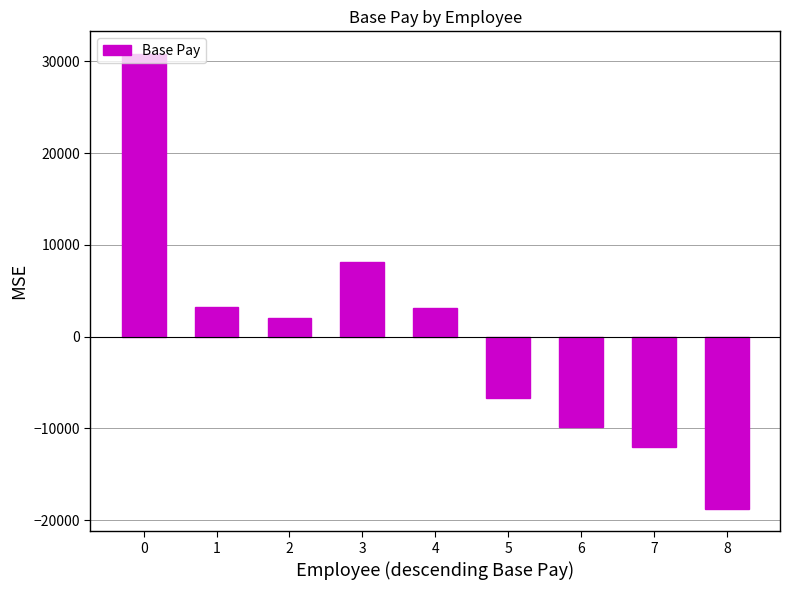

The value at 4 is 3078.8. True or false?

True